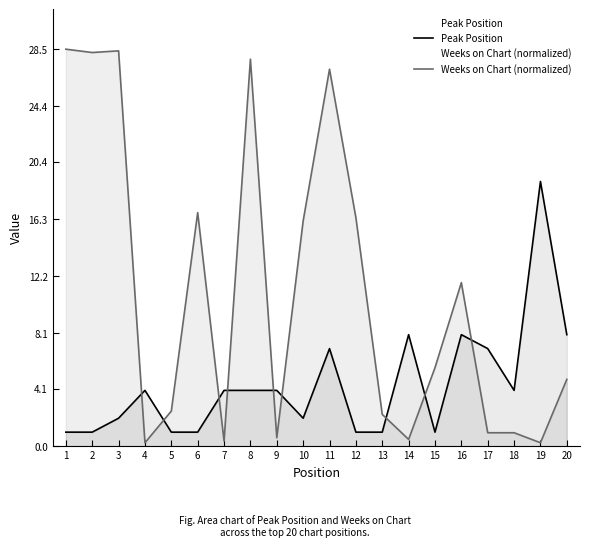

Is it true that Weeks on Chart (normalized) equals 0.1 at 19?

False